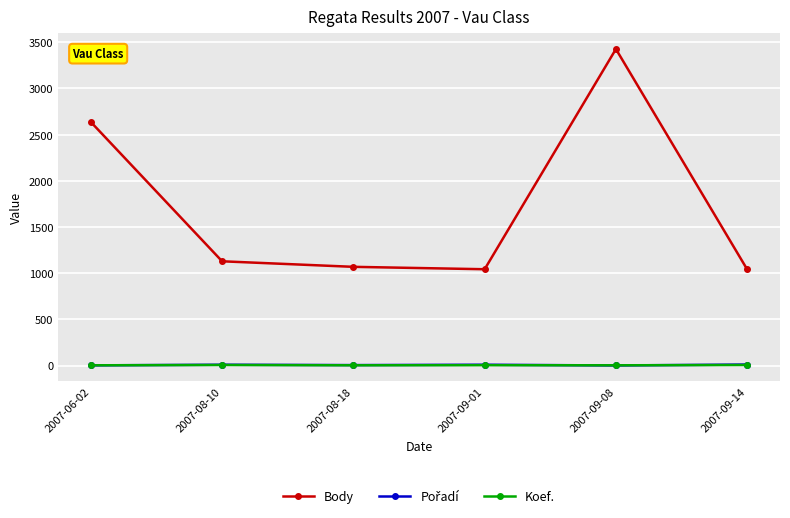

What is the label of the 5th point from the left?

2007-09-08